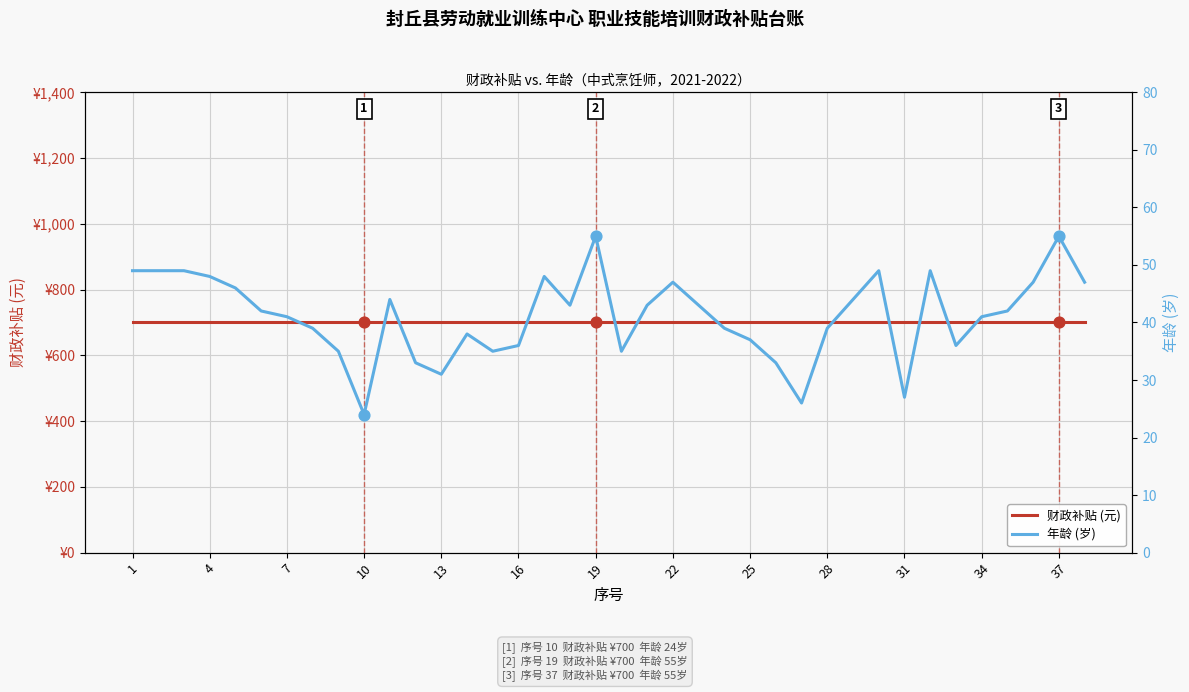

Which series contains the highest Y value?

财政补贴 (元)